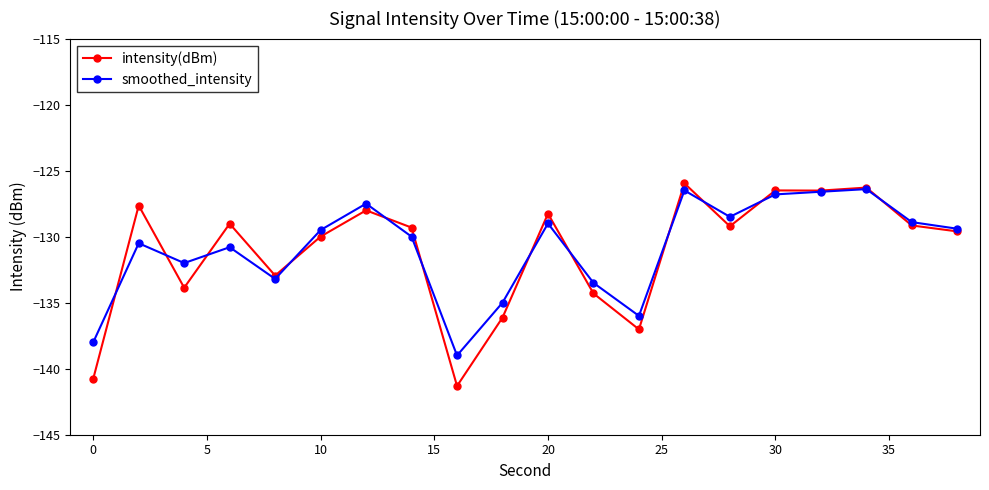

True or false: smoothed_intensity and intensity(dBm) intersect in this chart.

True